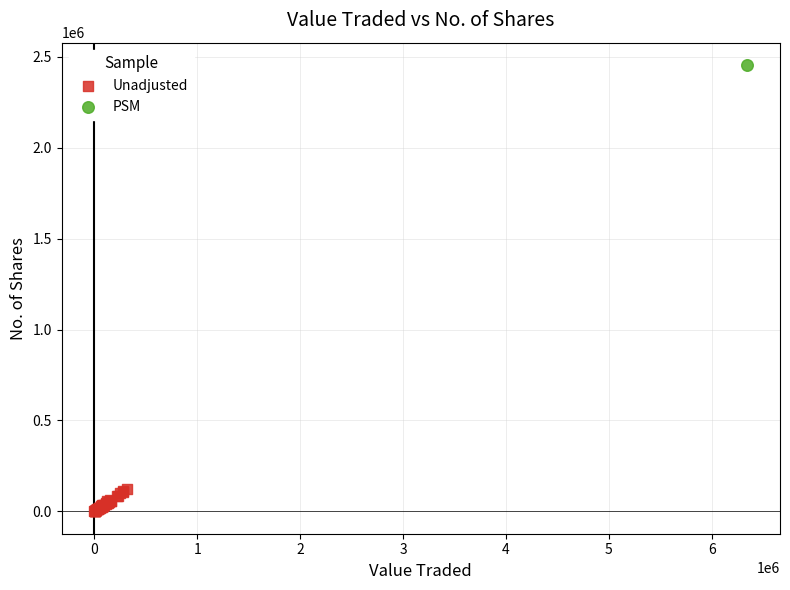

What are all the series names shown in the legend?

Unadjusted, PSM